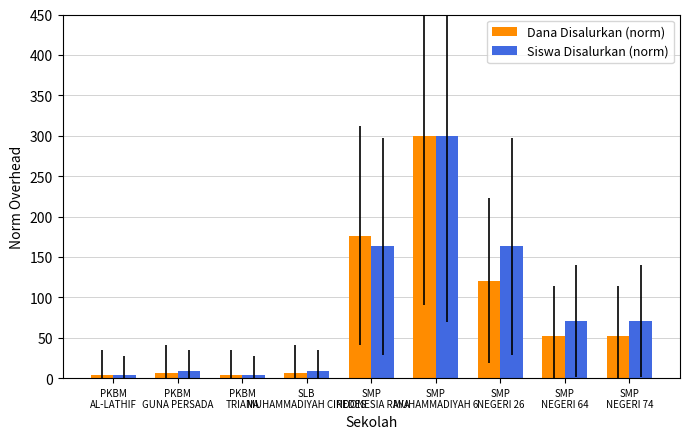

At how many categories does at least one series exceed 32?

5